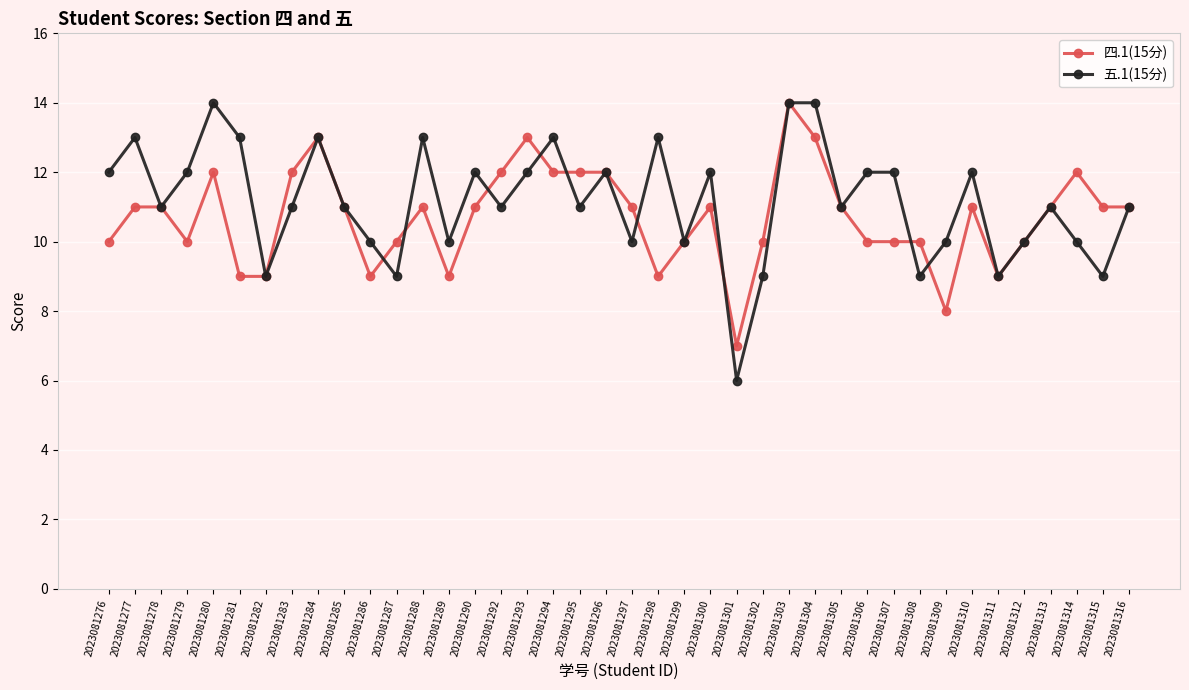

Rank the series by their average value, from lowest to highest.

四.1(15分), 五.1(15分)